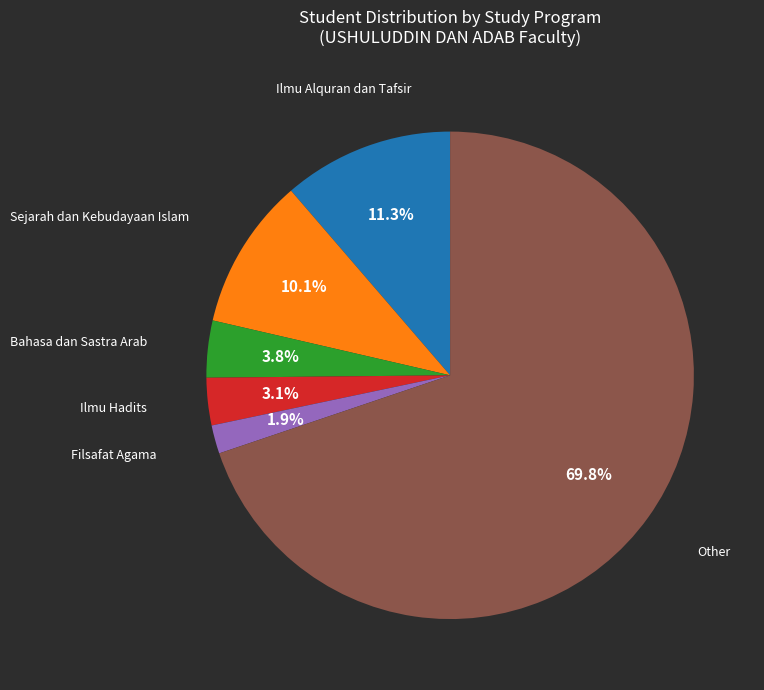

Is there a majority slice in this chart?

Yes